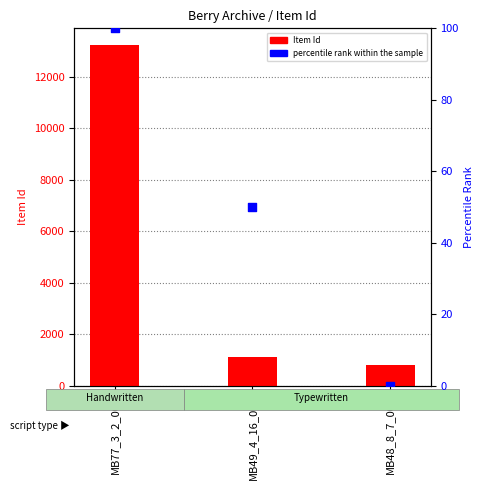

Which series has the widest spread of Y values?

Item Id